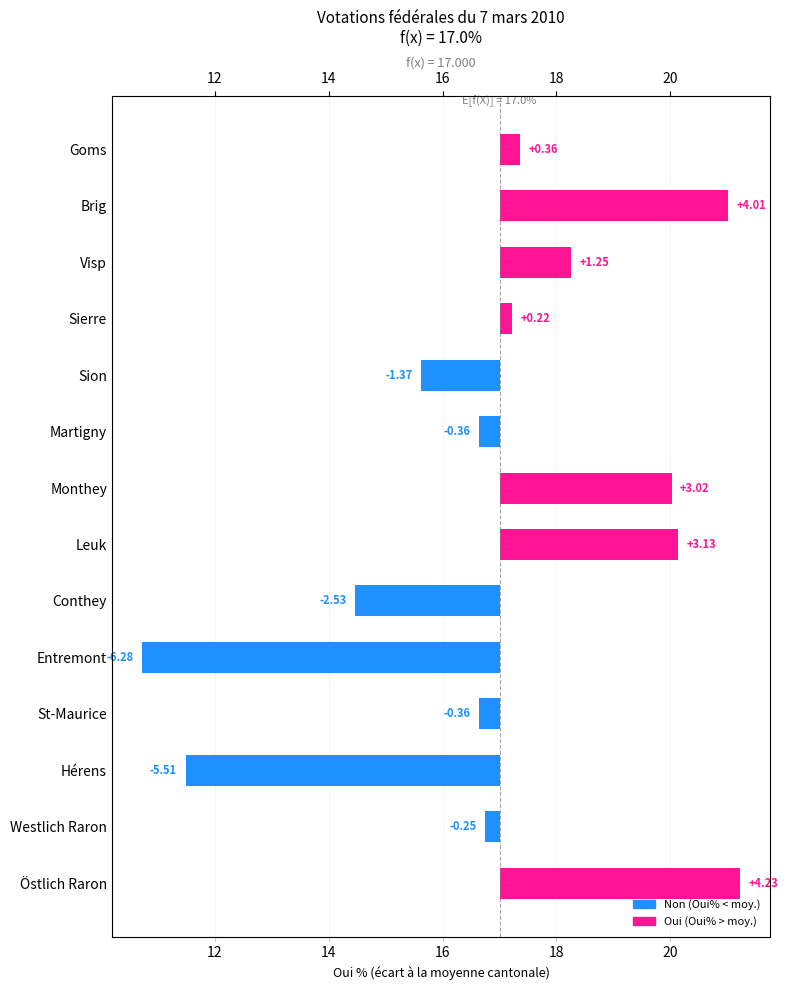

Count the number of data series in this chart.

1